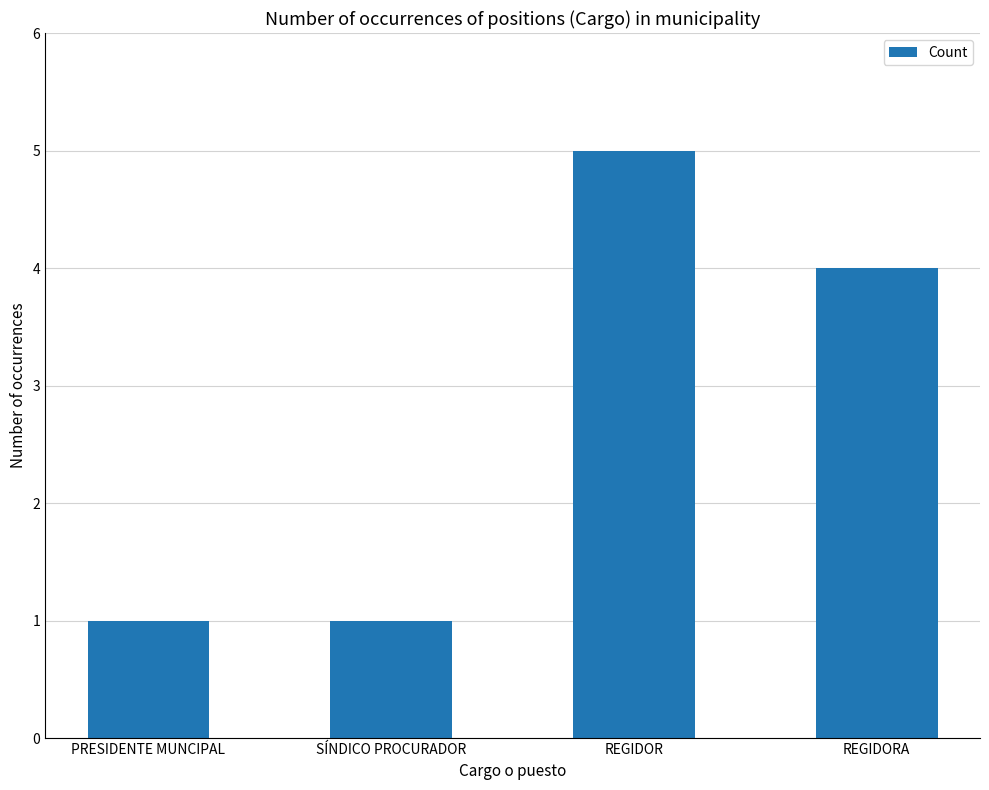

Reading left to right, extract all data points from this chart.

1	1	5	4